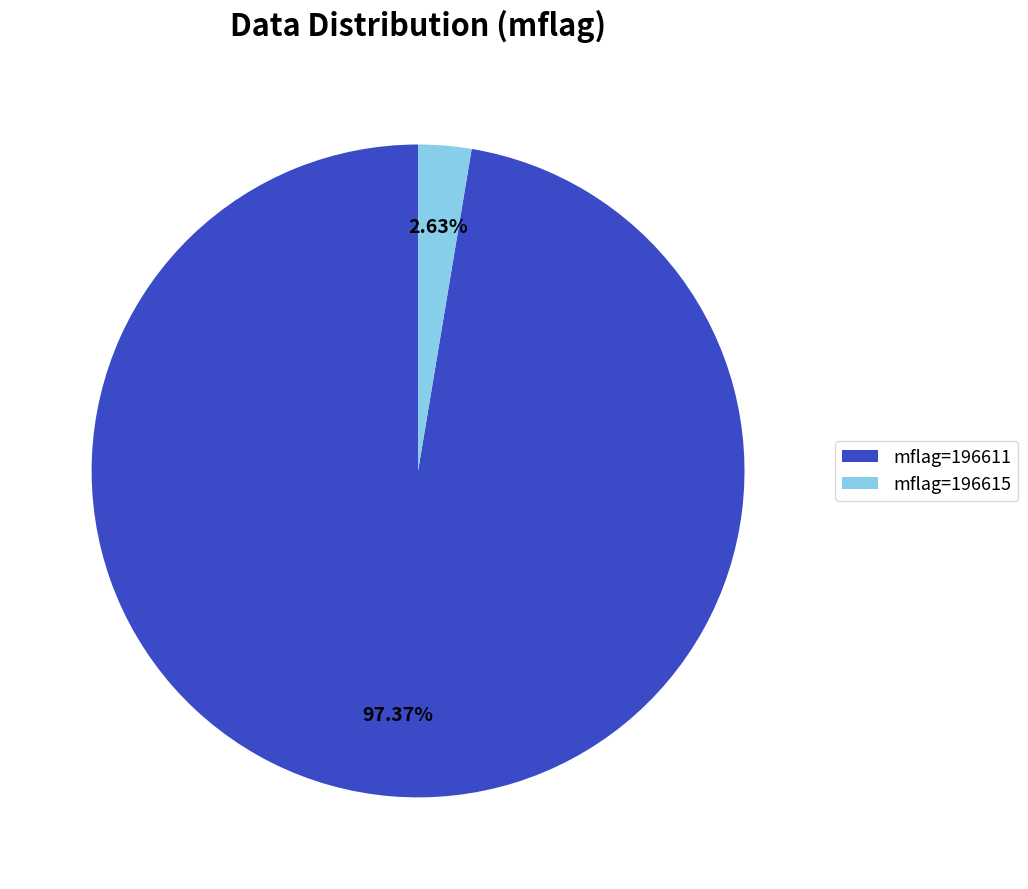

Count the number of slices in the pie.

2